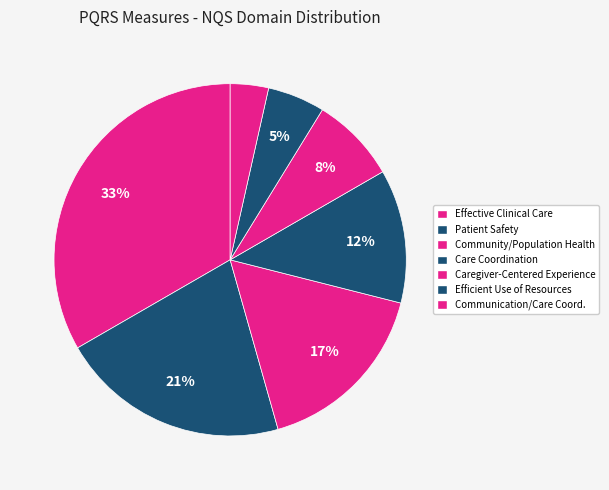

To the nearest percent, what is the average slice percentage?

14%